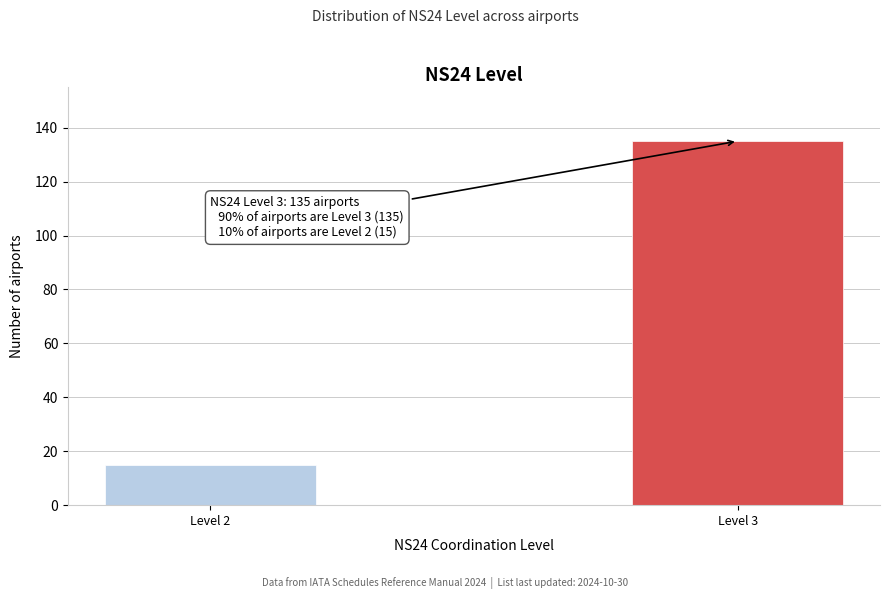

Reading left to right, list all the values displayed in this chart.

Level 2=15	Level 3=135